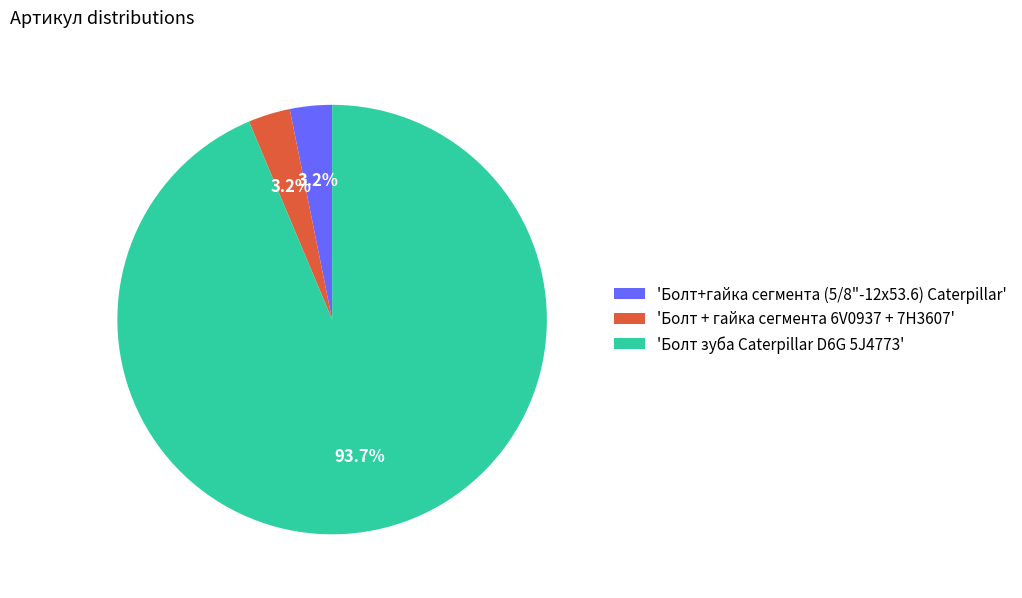

What is the ratio of the value at 'Болт + гайка сегмента 6V0937 + 7H3607' to the value at 'Болт+гайка сегмента (5/8"-12х53.6) Caterpillar'?

1.0